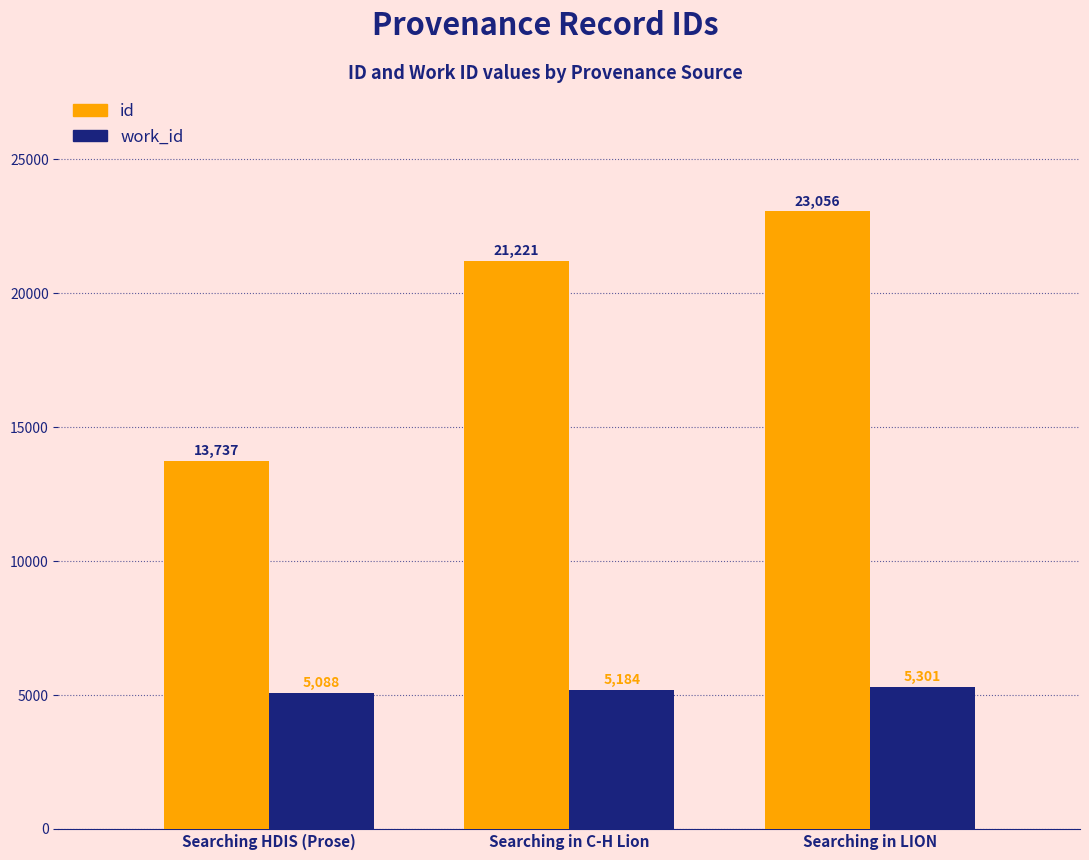

How many data points in id are less than 21221?

1